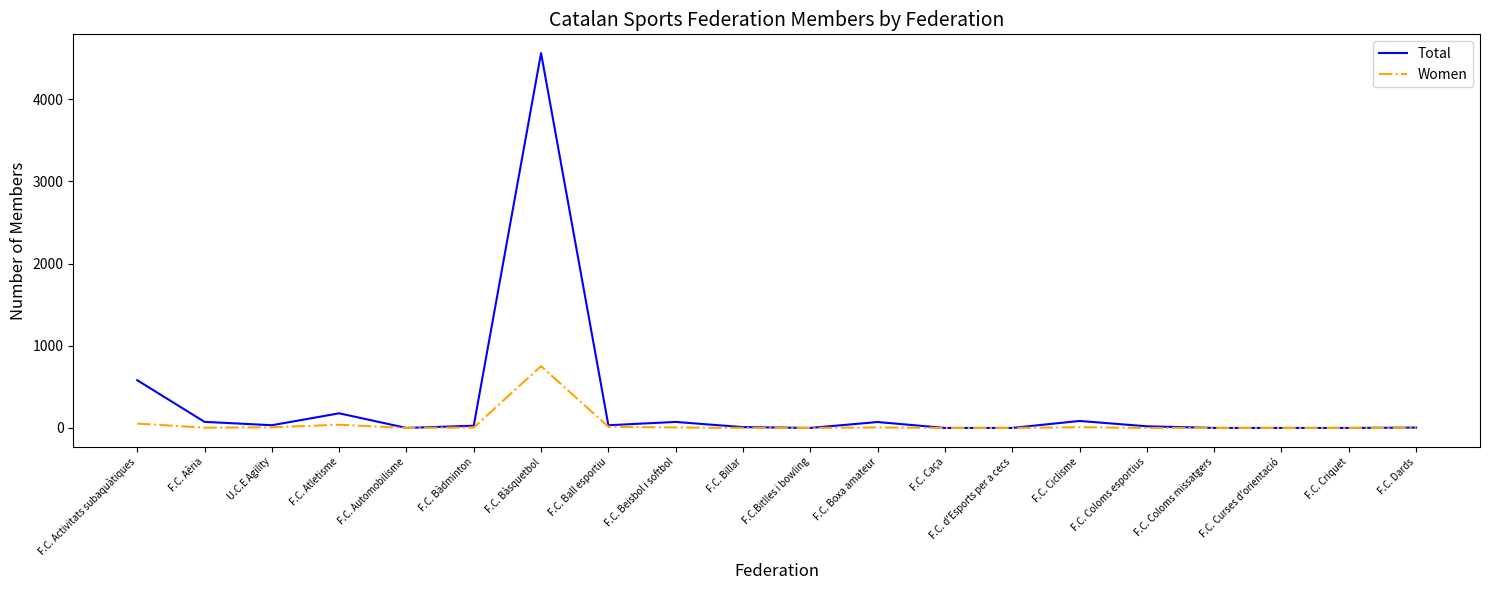

At which category is the sum across all series the highest?

F.C. Bàsquetbol